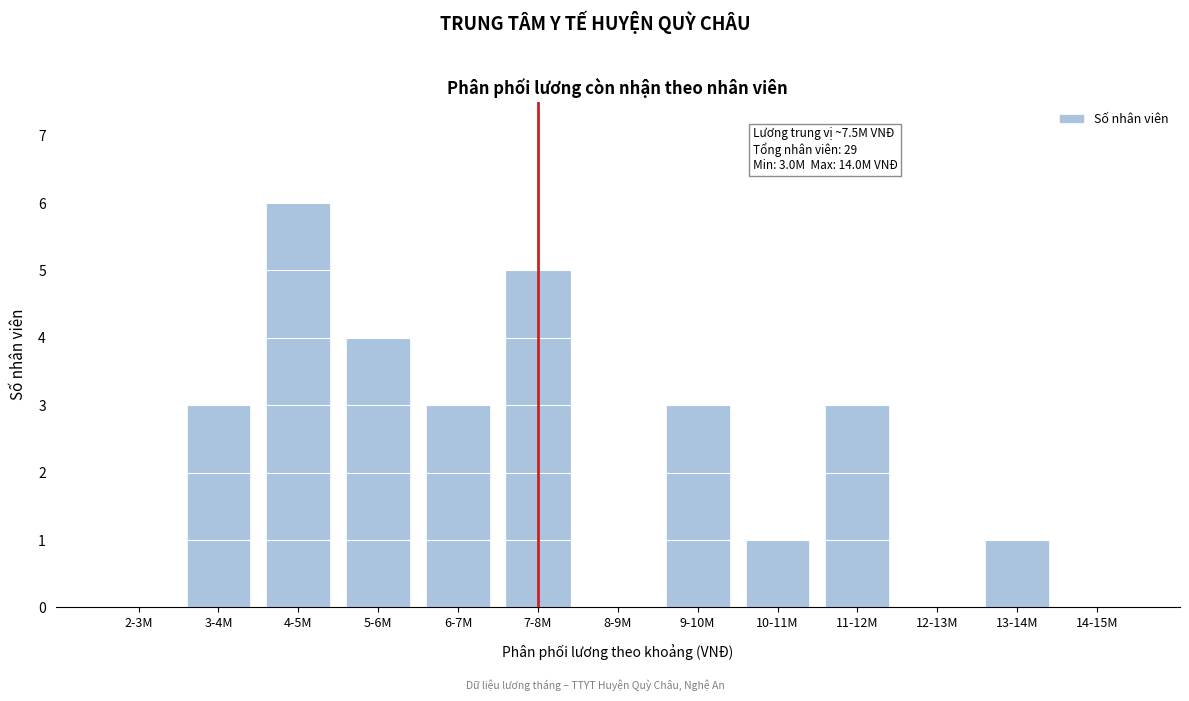

Reading left to right, transcribe all the data shown in this chart.

2-3M=0	3-4M=3	4-5M=6	5-6M=4	6-7M=3	7-8M=5	8-9M=0	9-10M=3	10-11M=1	11-12M=3	12-13M=0	13-14M=1	14-15M=0